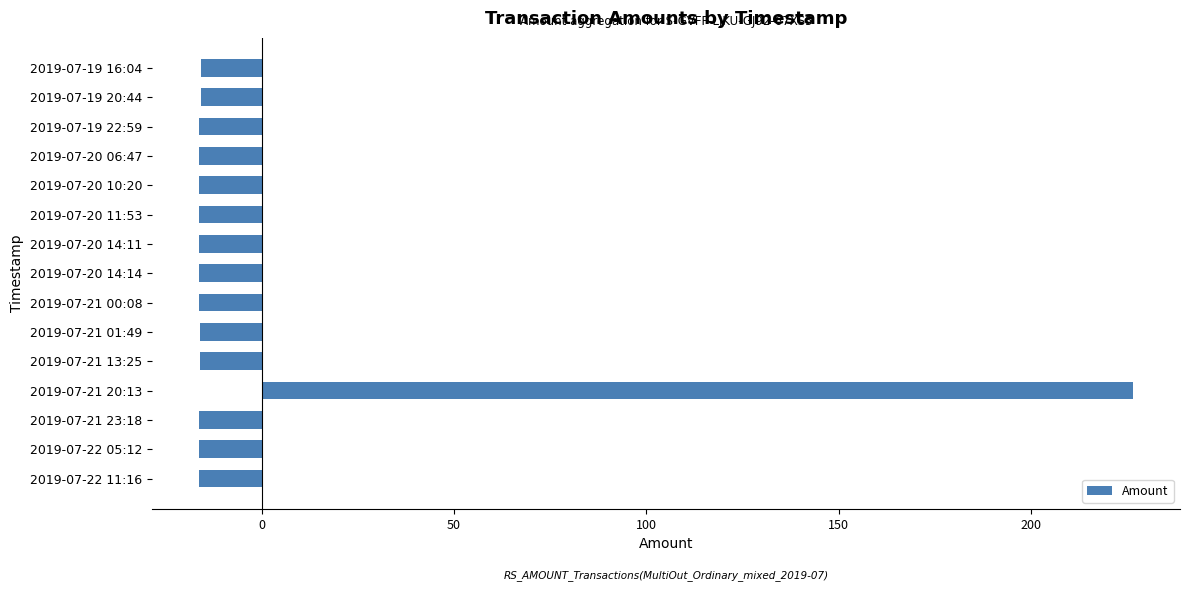

The chart shows a value of -15.9 at 2019-07-21 01:49. True or false?

True